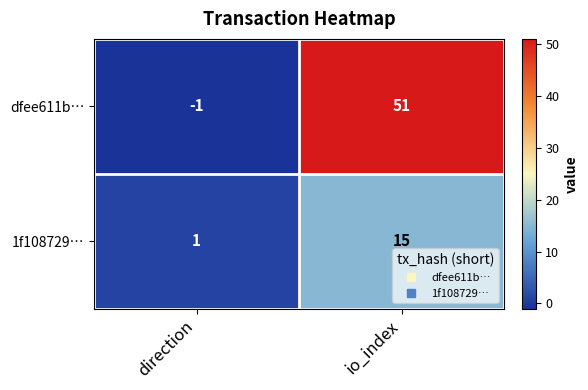

What is the sum of the dfee611b… values at io_index and direction?

50